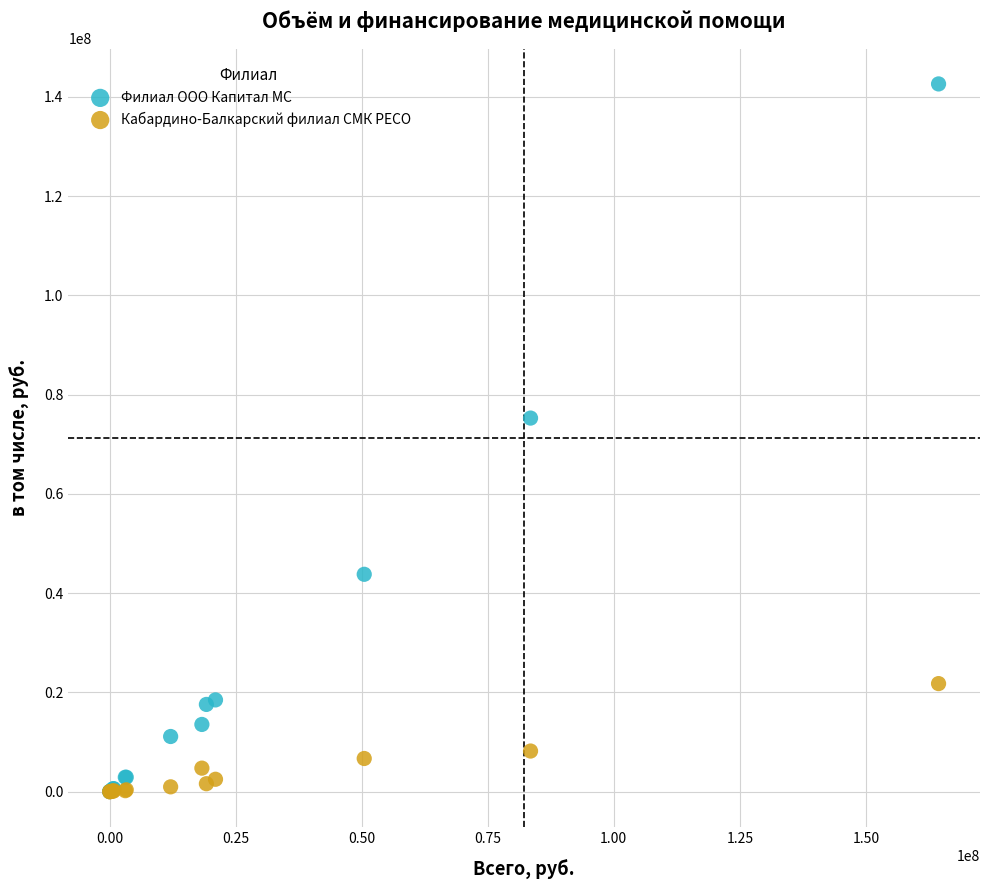

Which series has the widest spread of Y values?

Филиал ООО Капитал МС